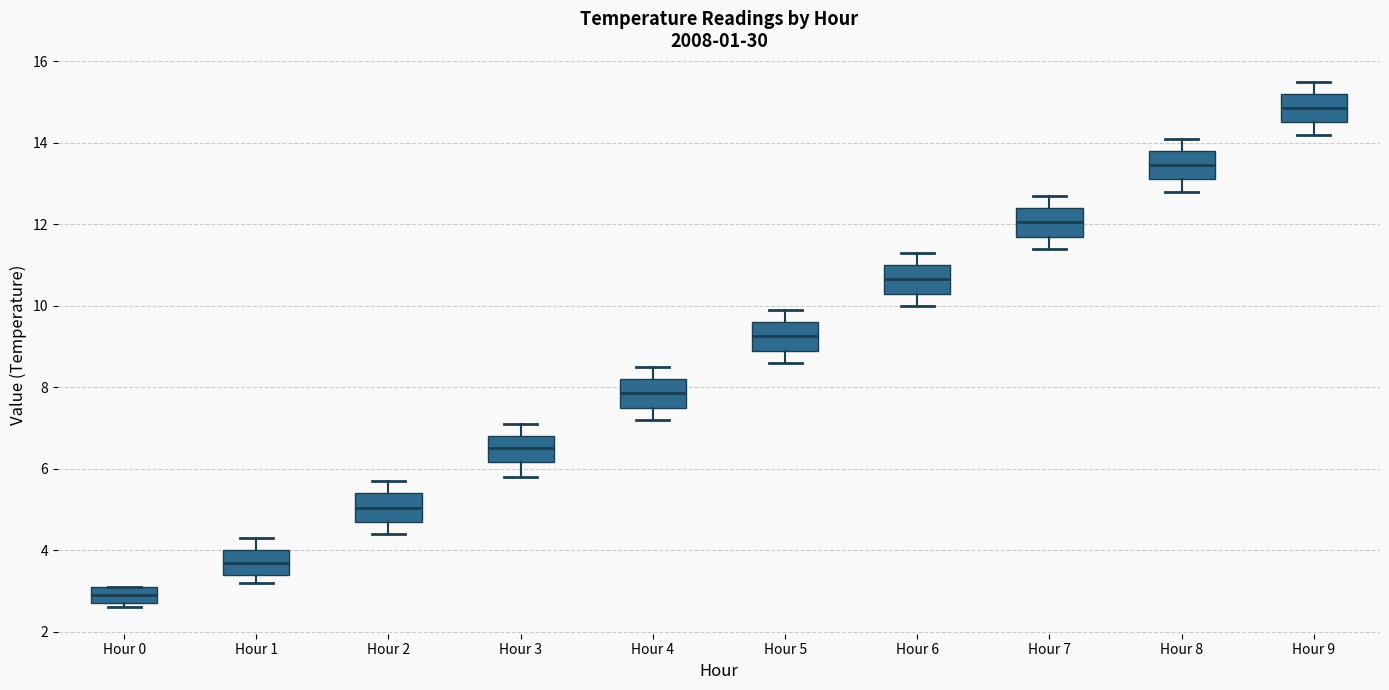

Which box's median line is the highest?

Hour 9